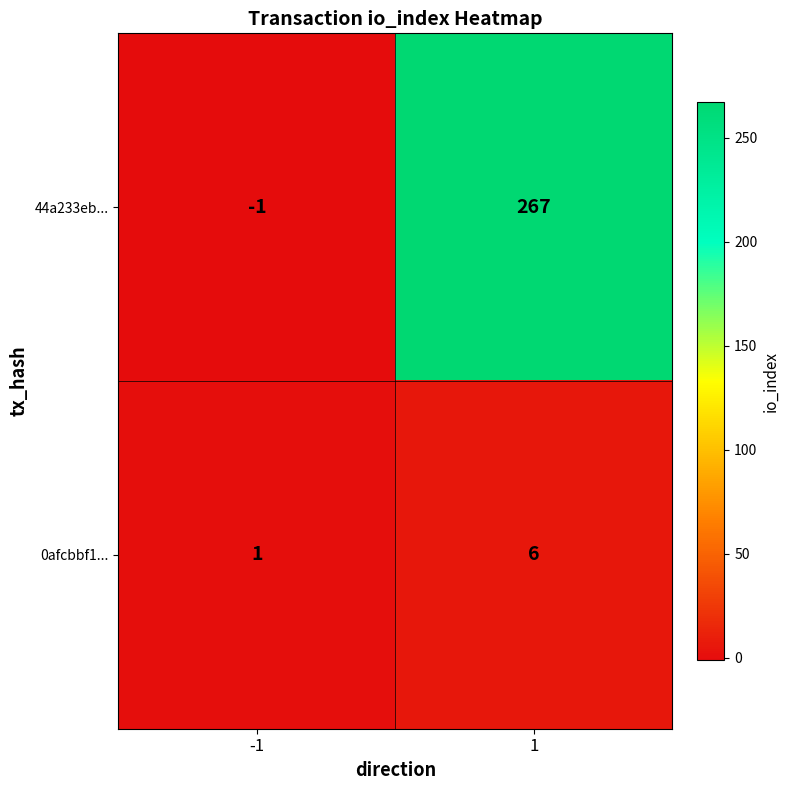

Reading left to right, list all the values displayed in this chart.

44a233eb...: -1	267
0afcbbf1...: 1	6